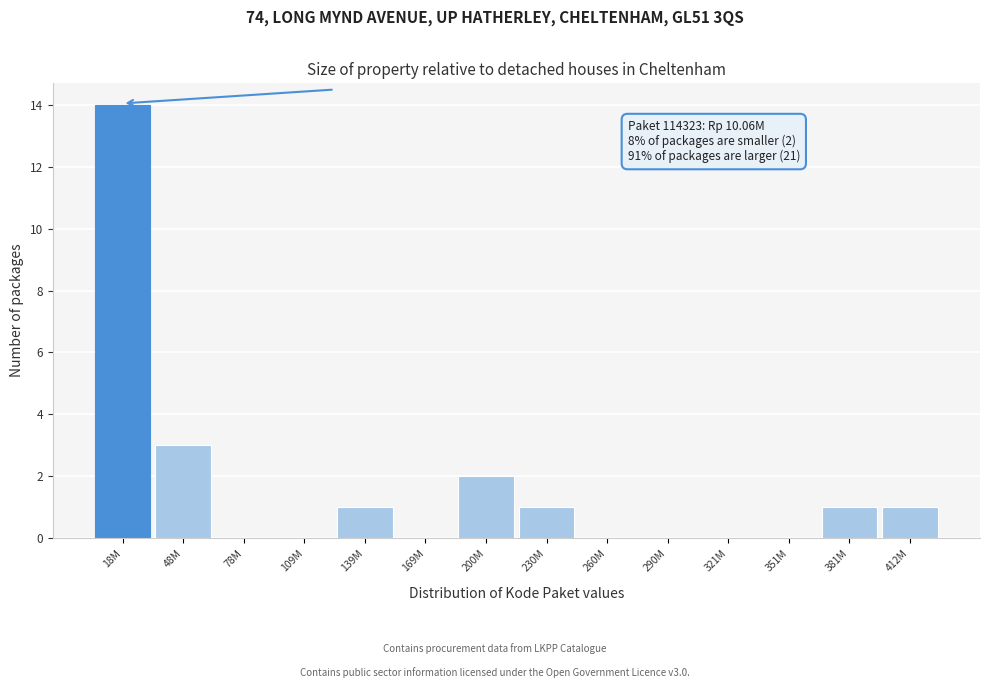

Reading right to left, extract all data points from this chart.

412M=1	381M=1	351M=0	321M=0	290M=0	260M=0	230M=1	200M=2	169M=0	139M=1	109M=0	78M=0	48M=3	18M=14